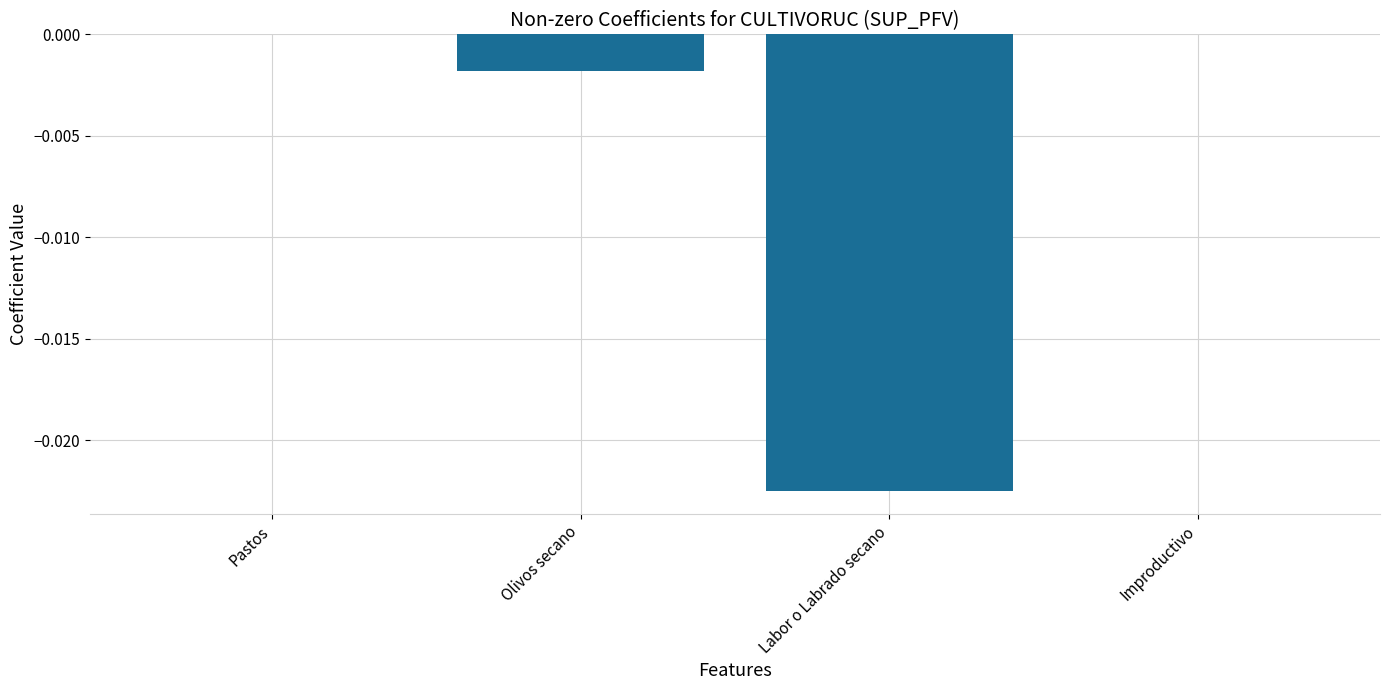

True or false: the data shows -0.0 at Labor o Labrado secano.

True